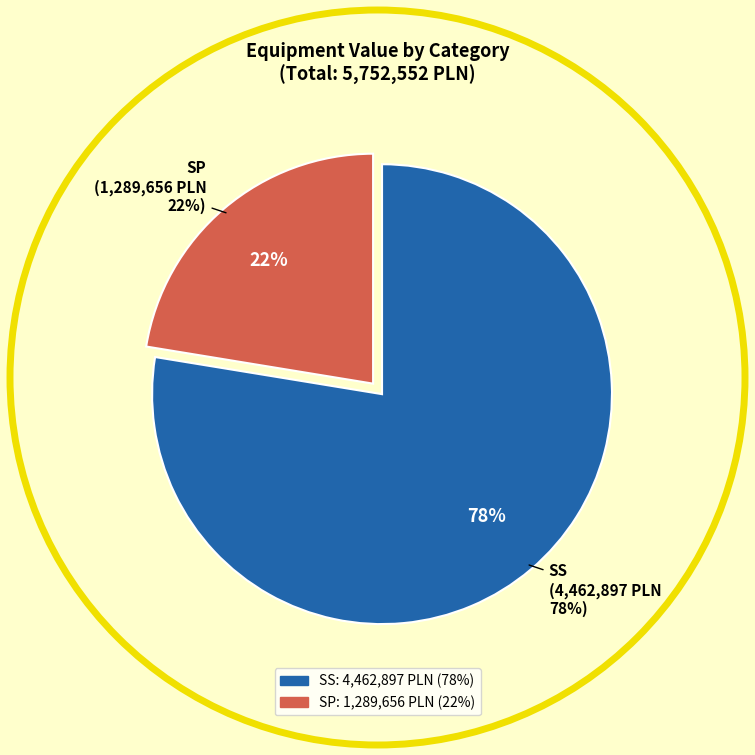

What is the ratio of the value at SP to the value at SS?

0.3